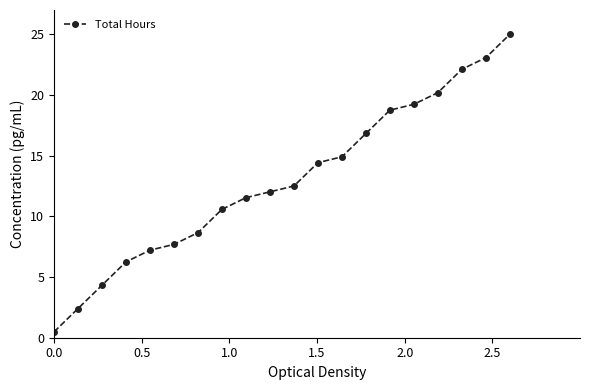

What is the average value?

12.9